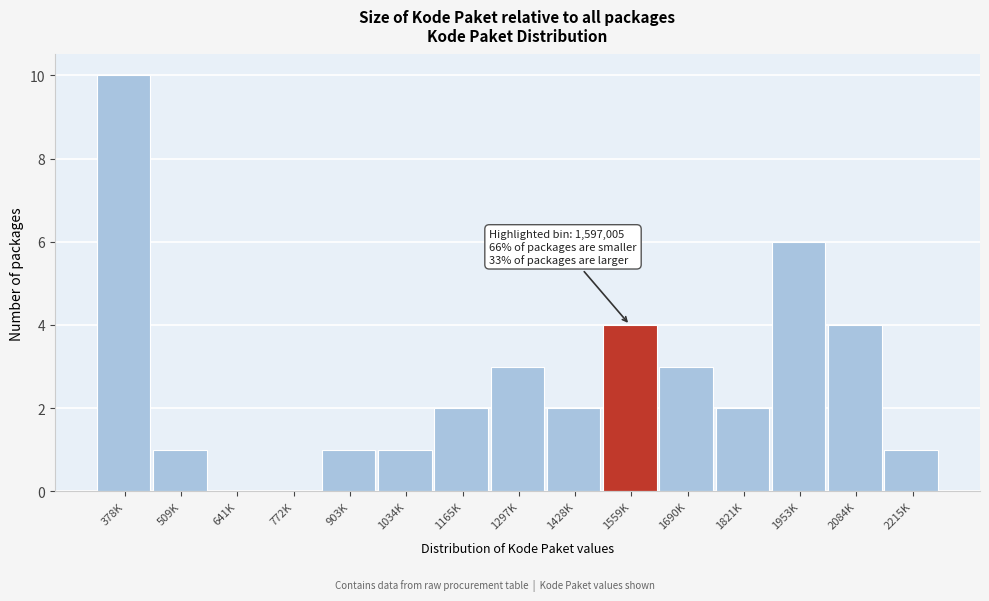

Reading right to left, list all the values displayed in this chart.

2215K=1	2084K=4	1953K=6	1821K=2	1690K=3	1559K=4	1428K=2	1297K=3	1165K=2	1034K=1	903K=1	772K=0	641K=0	509K=1	378K=10